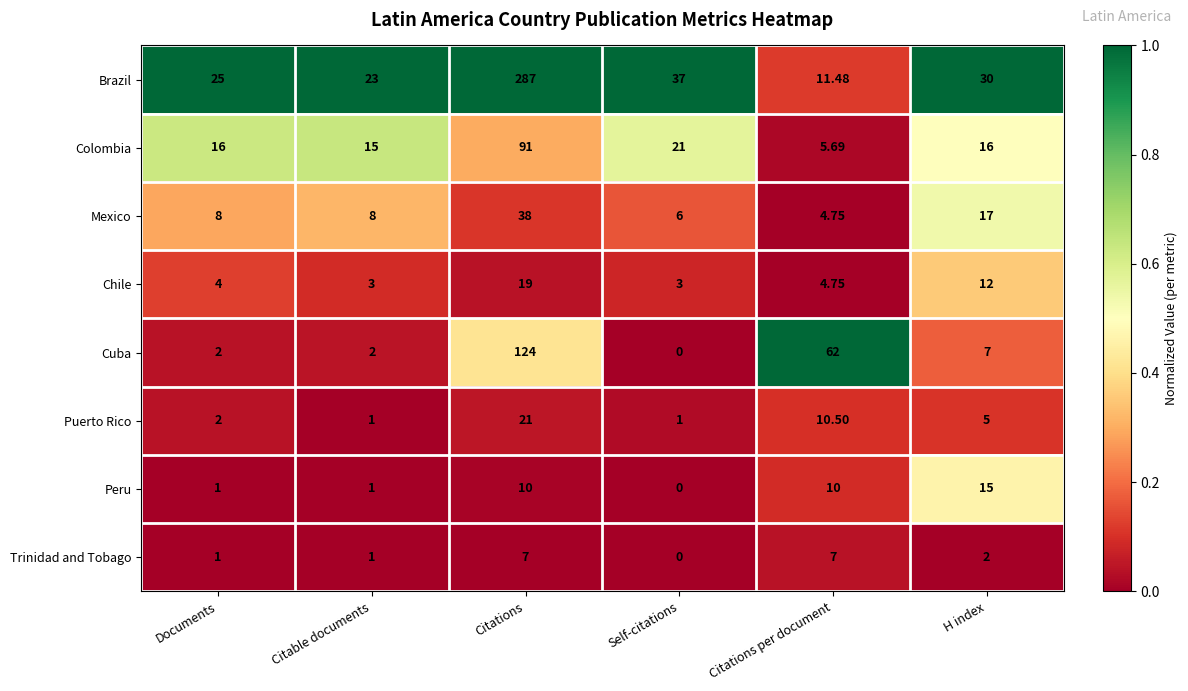

Where does the Trinidad and Tobago series first go above 2?

Citations